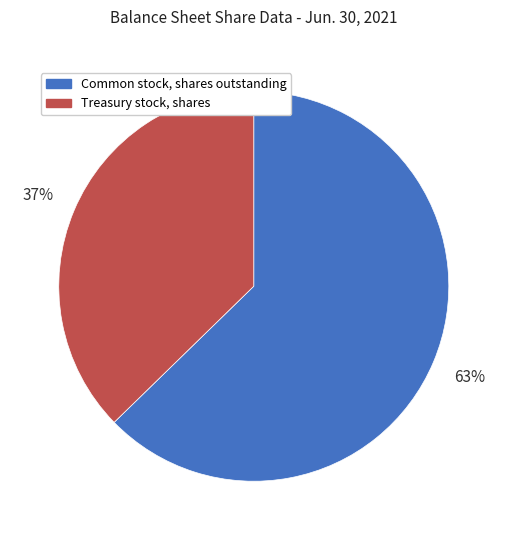

Rank the categories by value from lowest to highest.

Treasury stock, shares, Common stock, shares outstanding